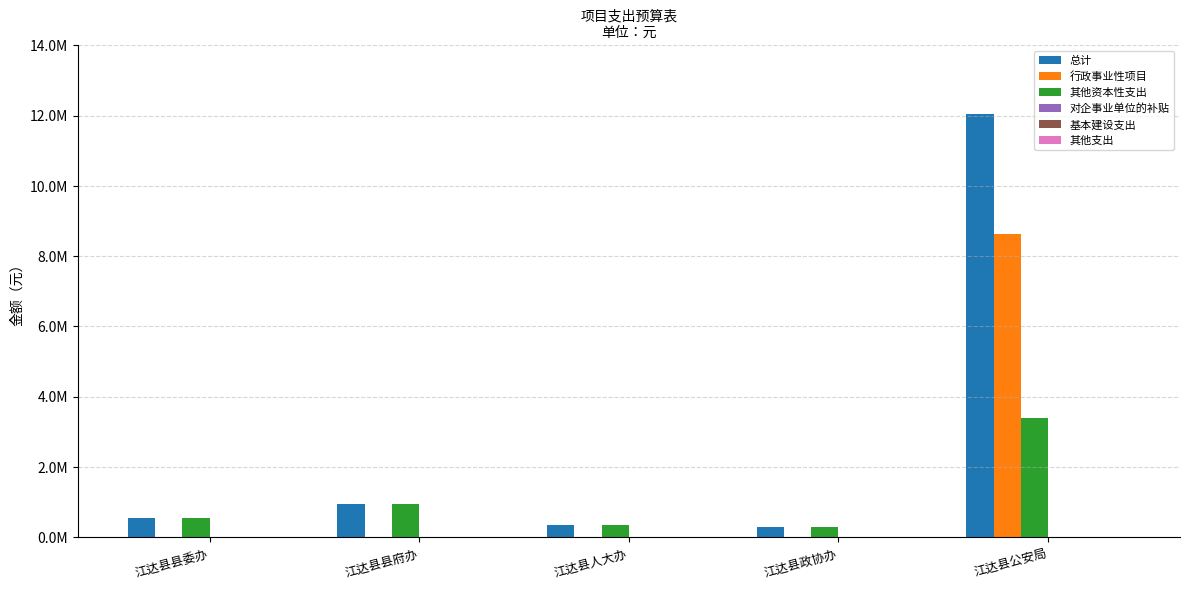

At which category is the sum across all series the highest?

江达县公安局